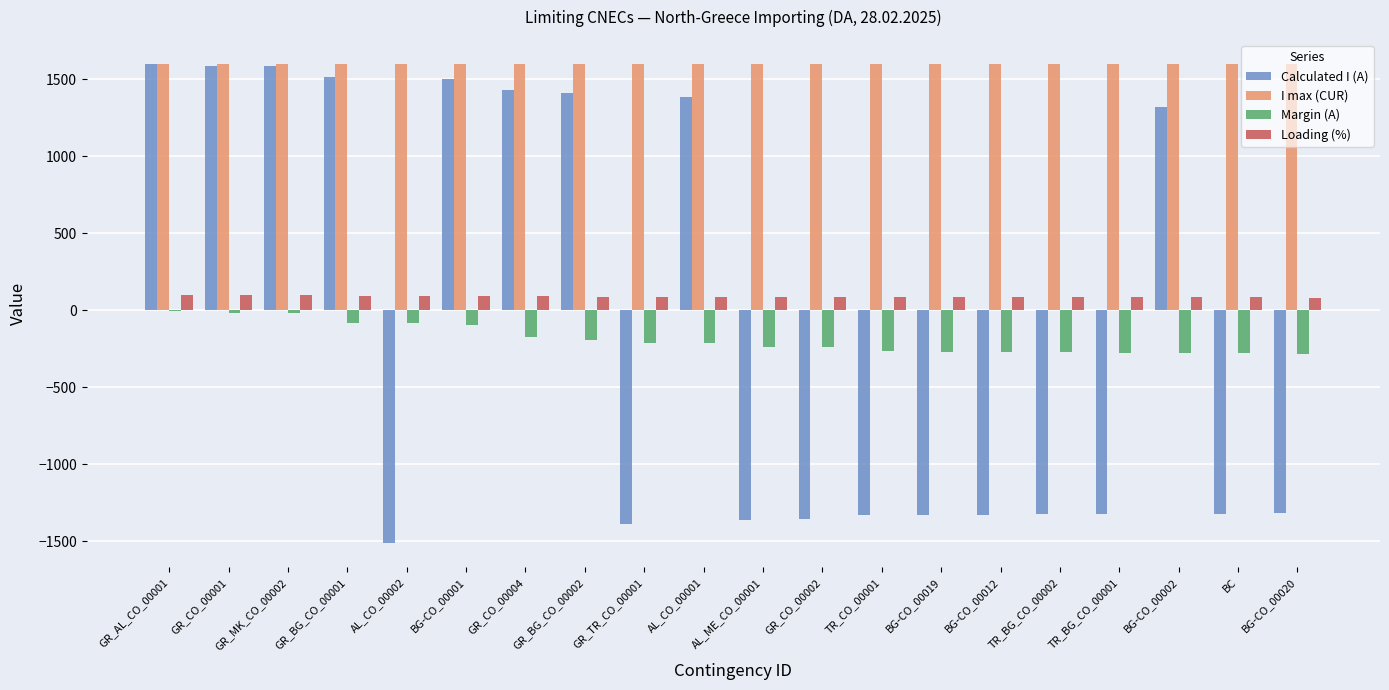

Is the value of Margin (A) at AL_ME_CO_00001 greater than the value of I max (CUR) at TR_BG_CO_00001?

No